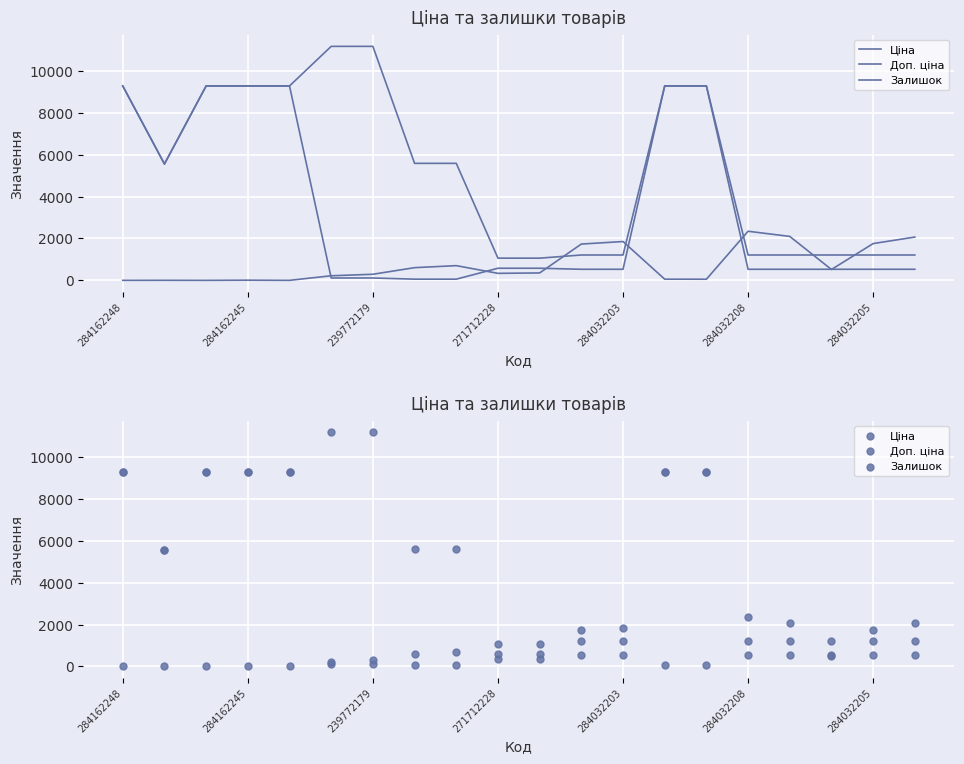

Is the value of Ціна at 284032203 greater than the value of Залишок at 15?

Yes